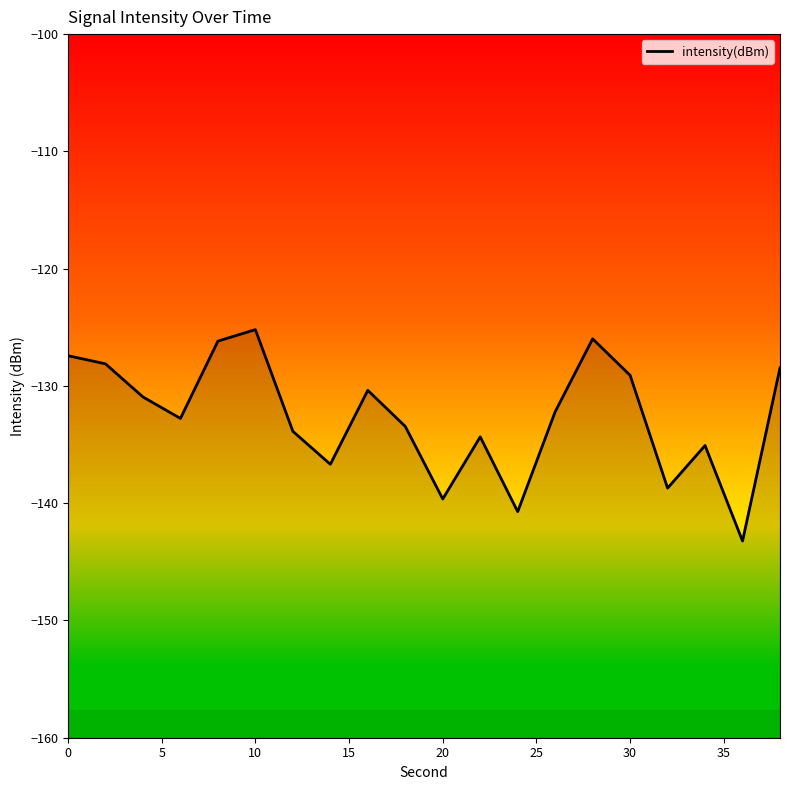

Which has a higher value, 20 or 15?

20